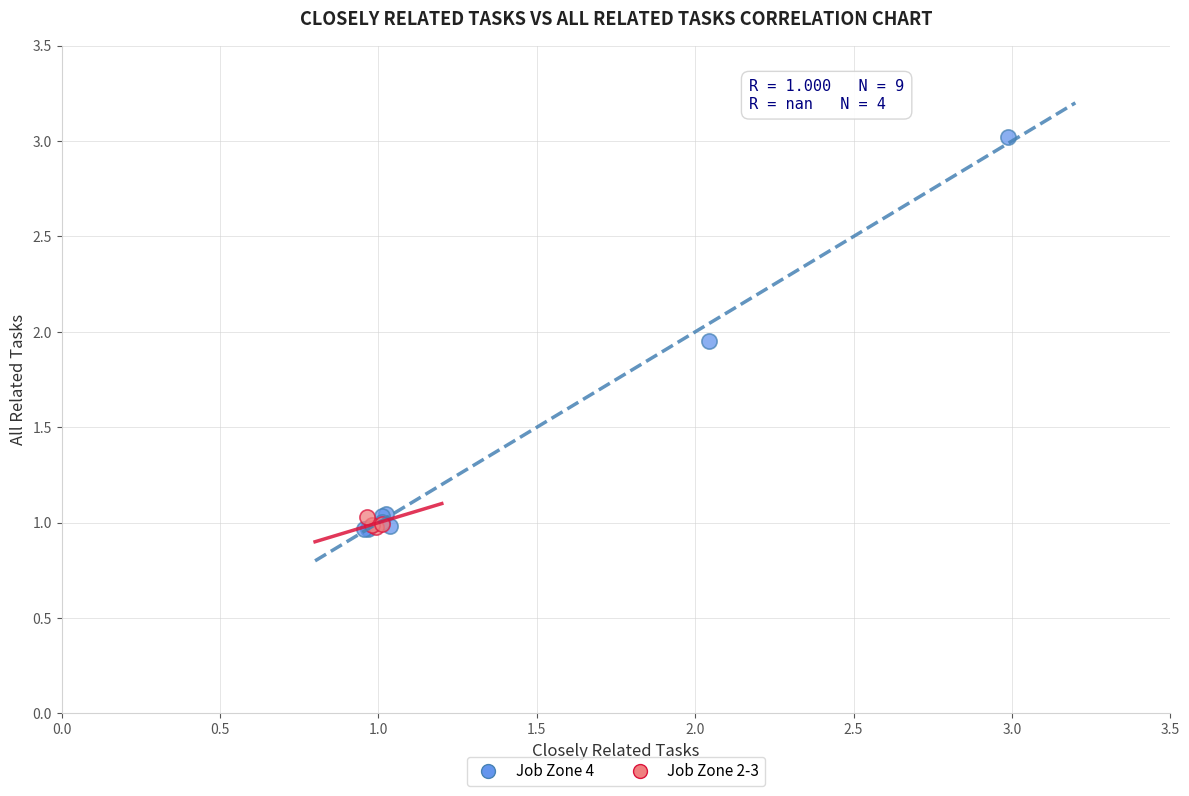

What are all the series names shown in the legend?

Job Zone 4, Job Zone 2-3